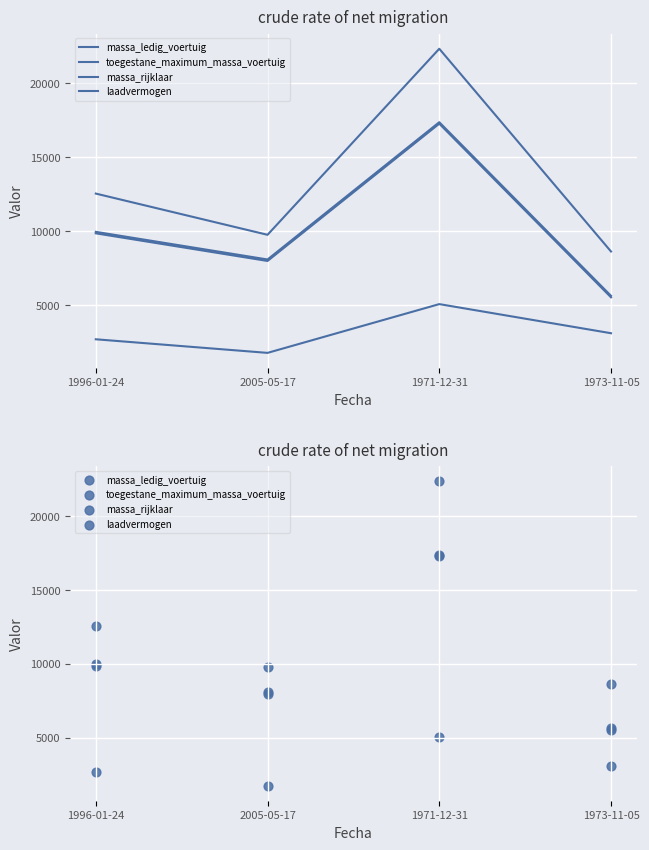

At which category is the sum across all series the highest?

1971-12-31